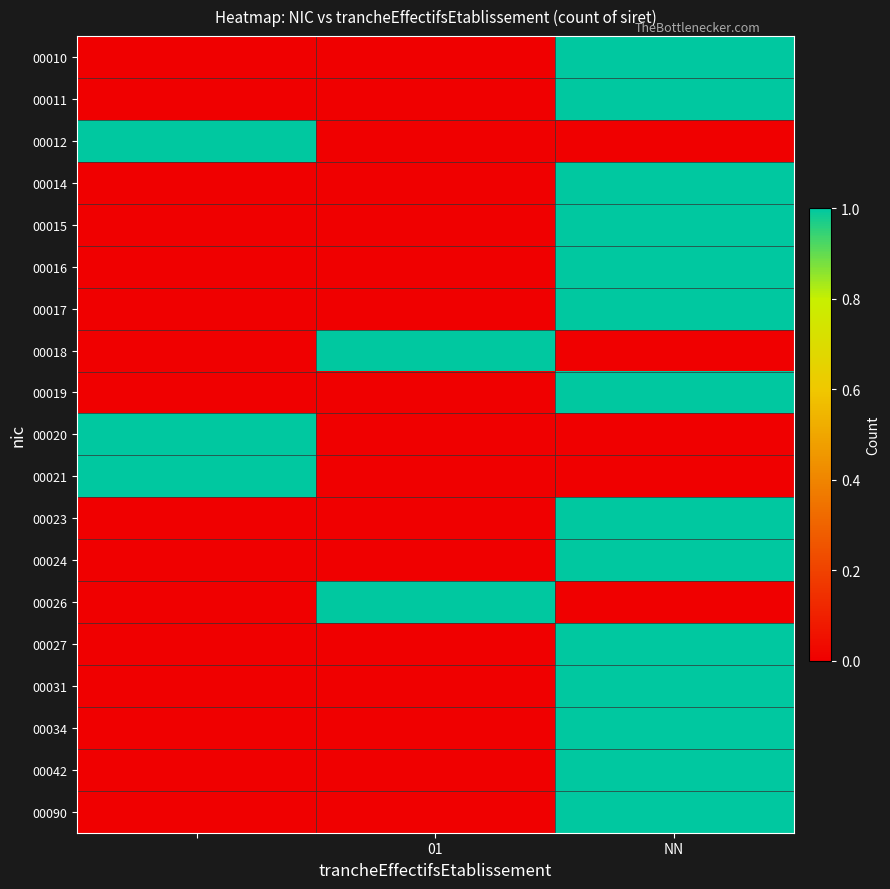

Rank the series by their maximum value, from lowest to highest.

00010, 00011, 00012, 00014, 00015, 00016, 00017, 00018, 00019, 00020, 00021, 00023, 00024, 00026, 00027, 00031, 00034, 00042, 00090